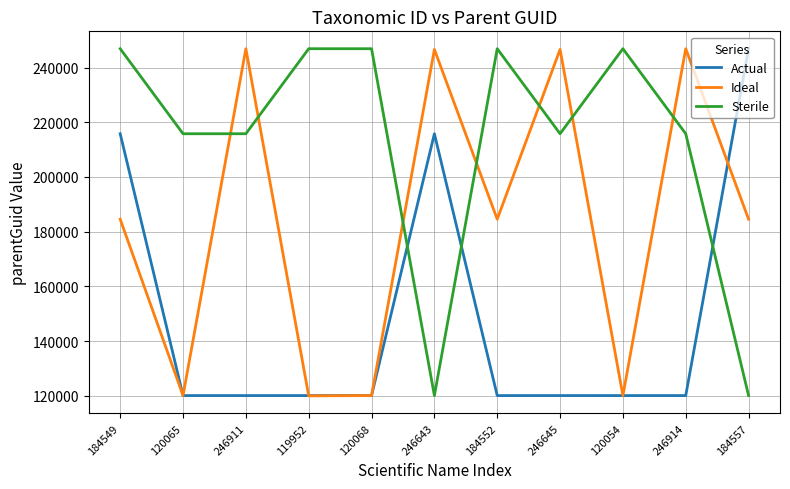

How many times do Sterile and Ideal cross each other?

7